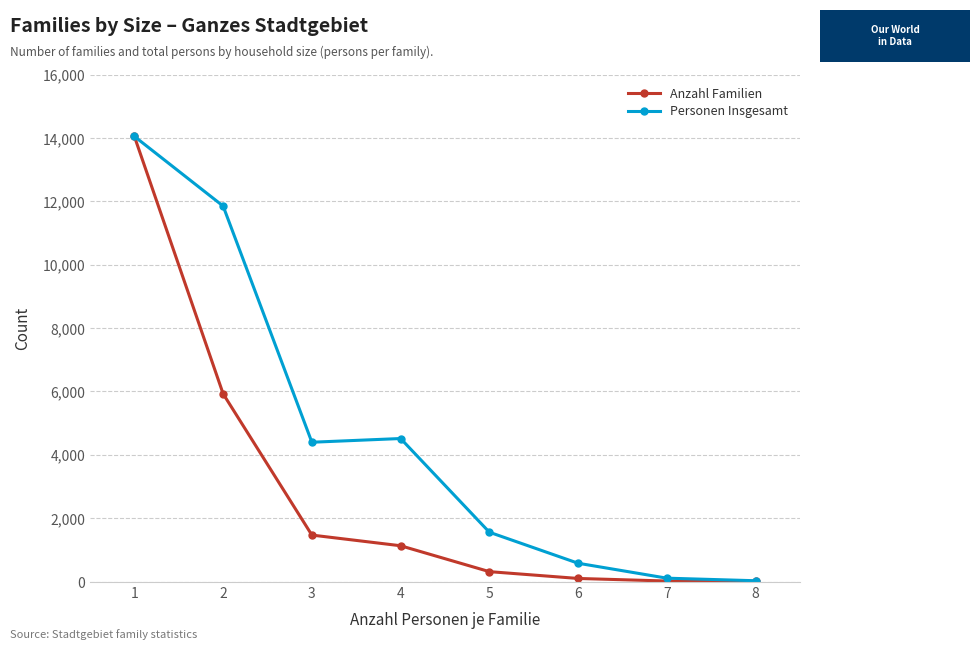

Is the value of Personen Insgesamt at 3 greater than the value of Anzahl Familien at 4?

Yes